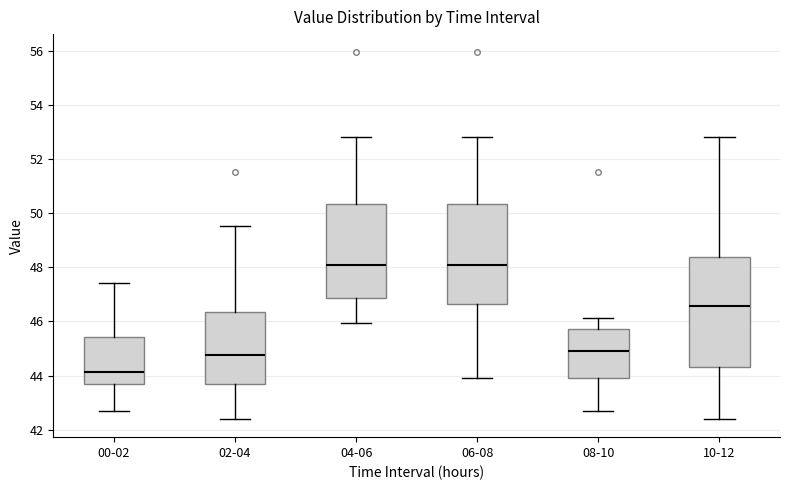

Reading left to right, transcribe this box plot: for each box, give where its median line is, the range the box spans, and where its two whiskers end, as read against the y-axis. The values are not printed on the chart, so give them approximately, as read against the axis.

00-02: median 44.2, box 43.6 to 45.4, whiskers 42.8 to 47.4
02-04: median 44.8, box 43.6 to 46.4, whiskers 42.4 to 49.6
04-06: median 48.0, box 46.8 to 50.4, whiskers 46.0 to 52.8
06-08: median 48.0, box 46.6 to 50.4, whiskers 44.0 to 52.8
08-10: median 45.0, box 44.0 to 45.8, whiskers 42.8 to 46.2
10-12: median 46.6, box 44.4 to 48.4, whiskers 42.4 to 52.8